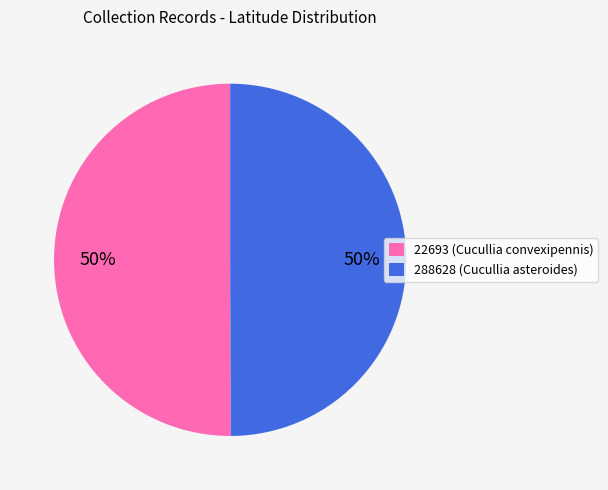

To the nearest percent, what percentage of the pie is 22693?

50%